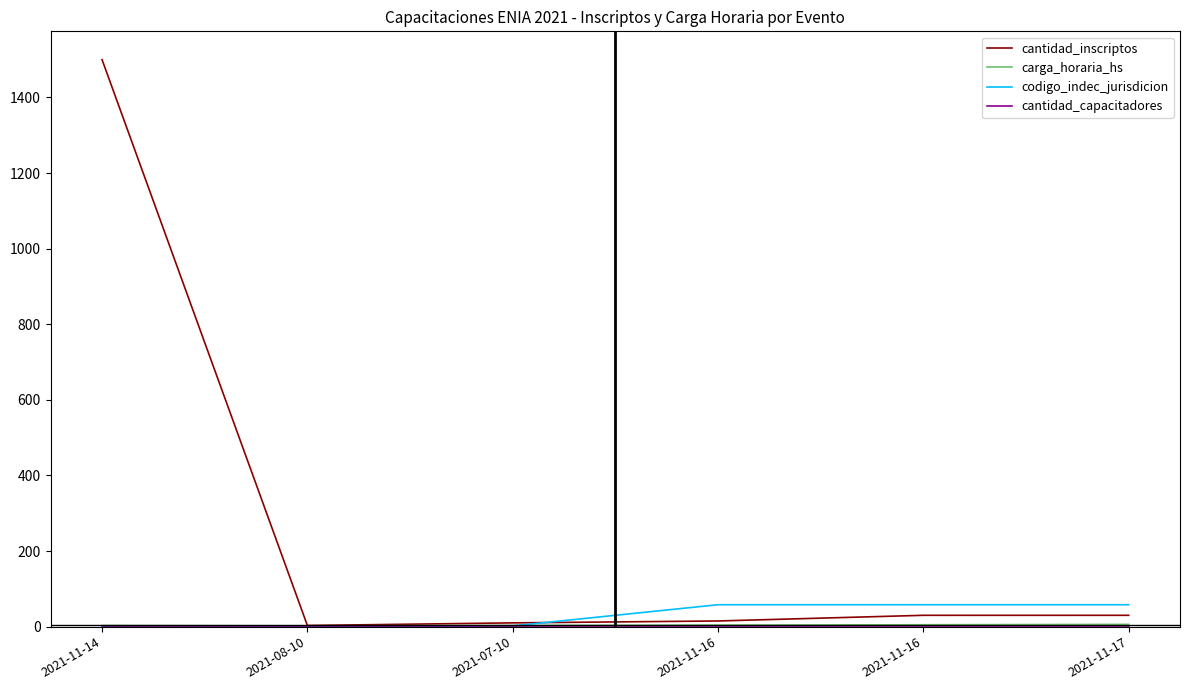

Is this an area chart (filled region under the line)?

No